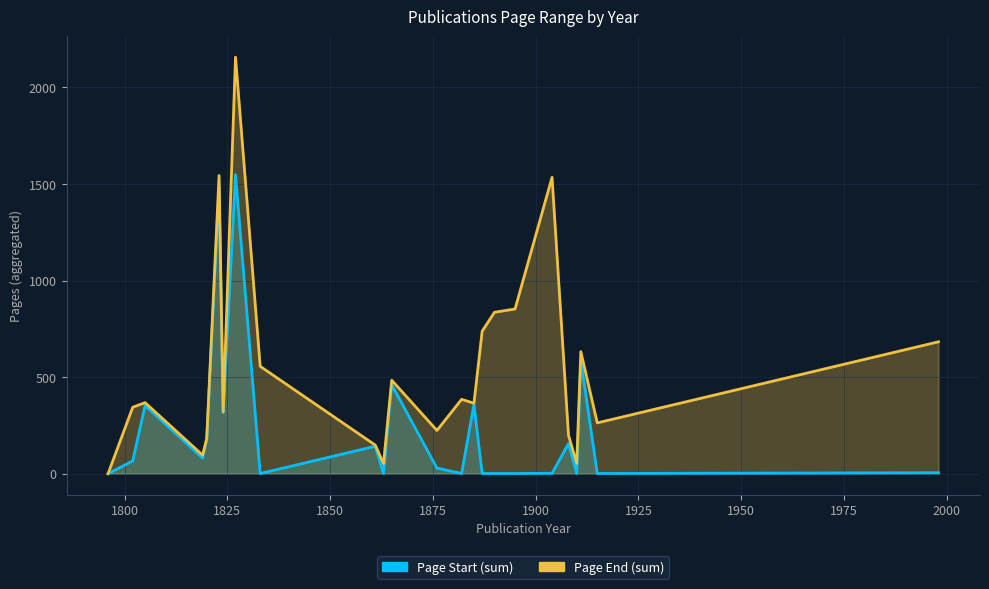

True or false: Page End and Publication Year intersect in this chart.

False